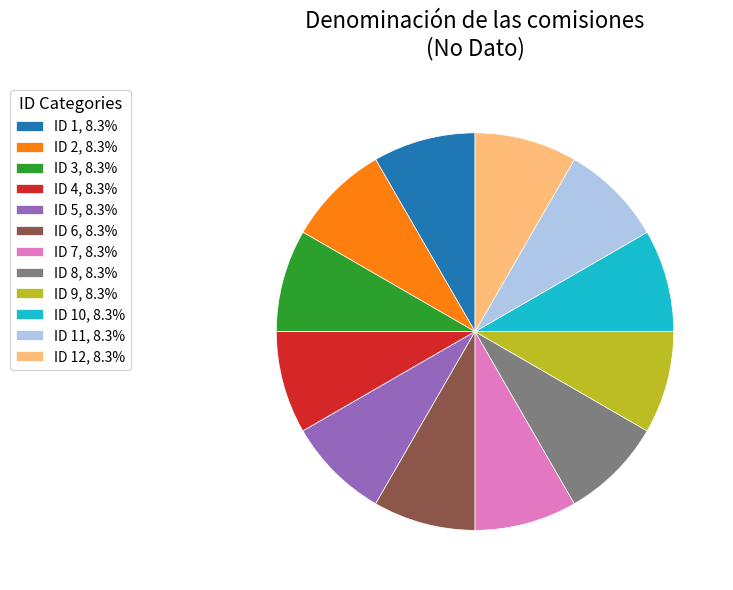

Does ID 9, 8.3% represent more than half of the total?

No